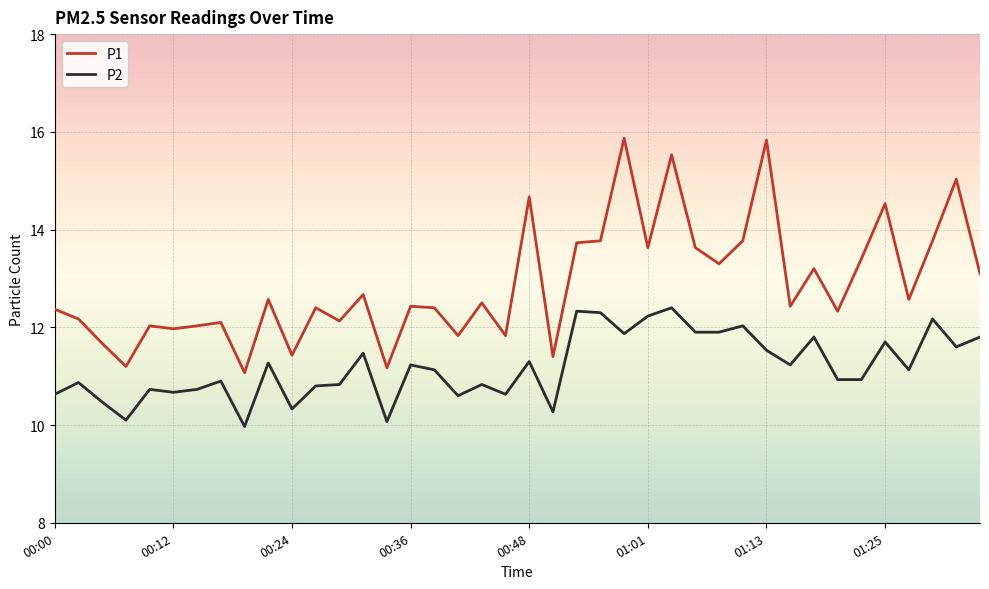

What is the maximum value shown in the chart?

15.9